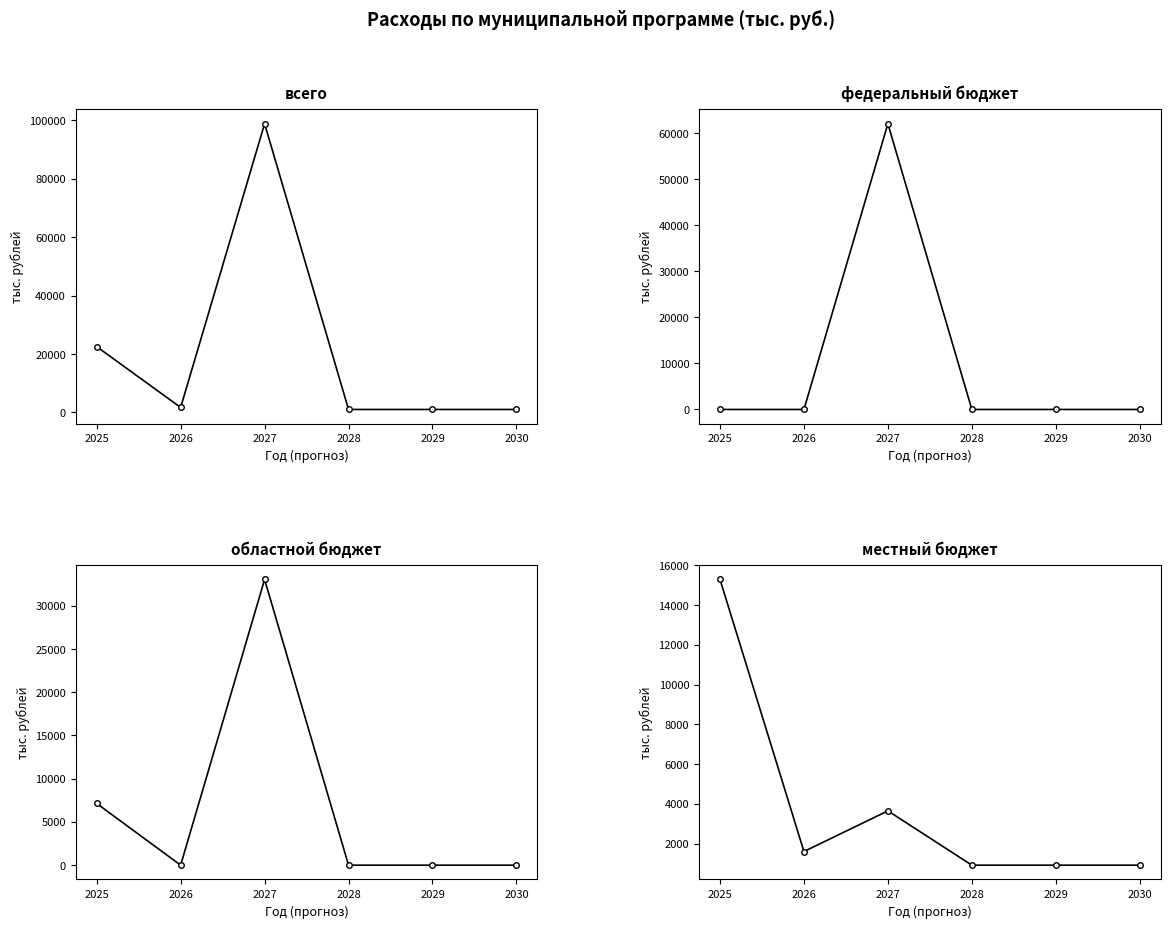

Which has a higher value, 2029 or 2025?

2025